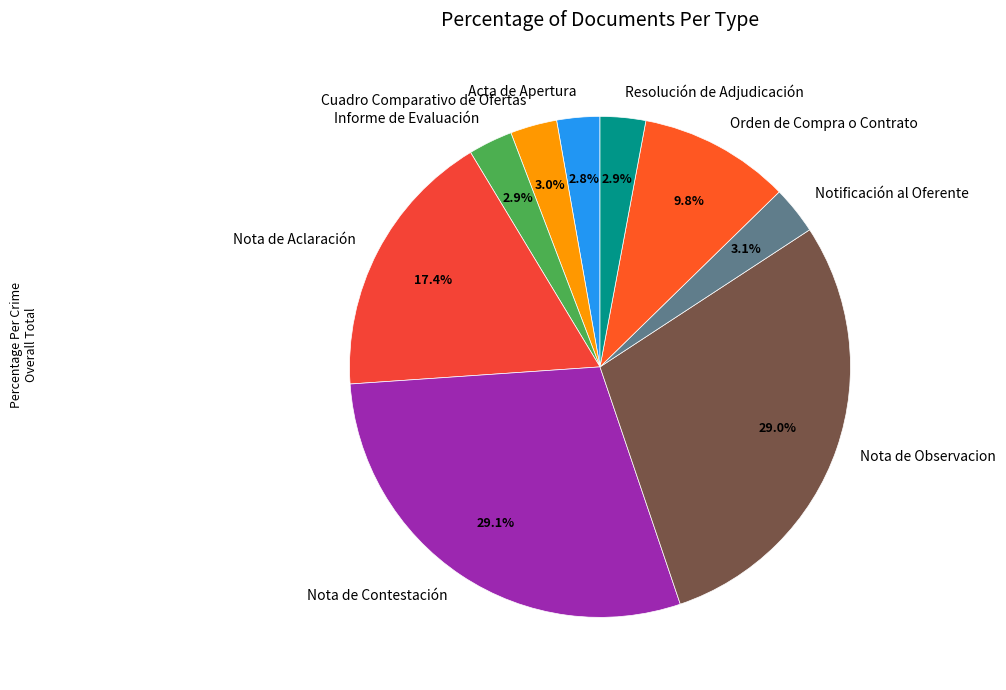

Approximately how many times larger is the value at Nota de Observacion compared to Nota de Contestación?

1.0